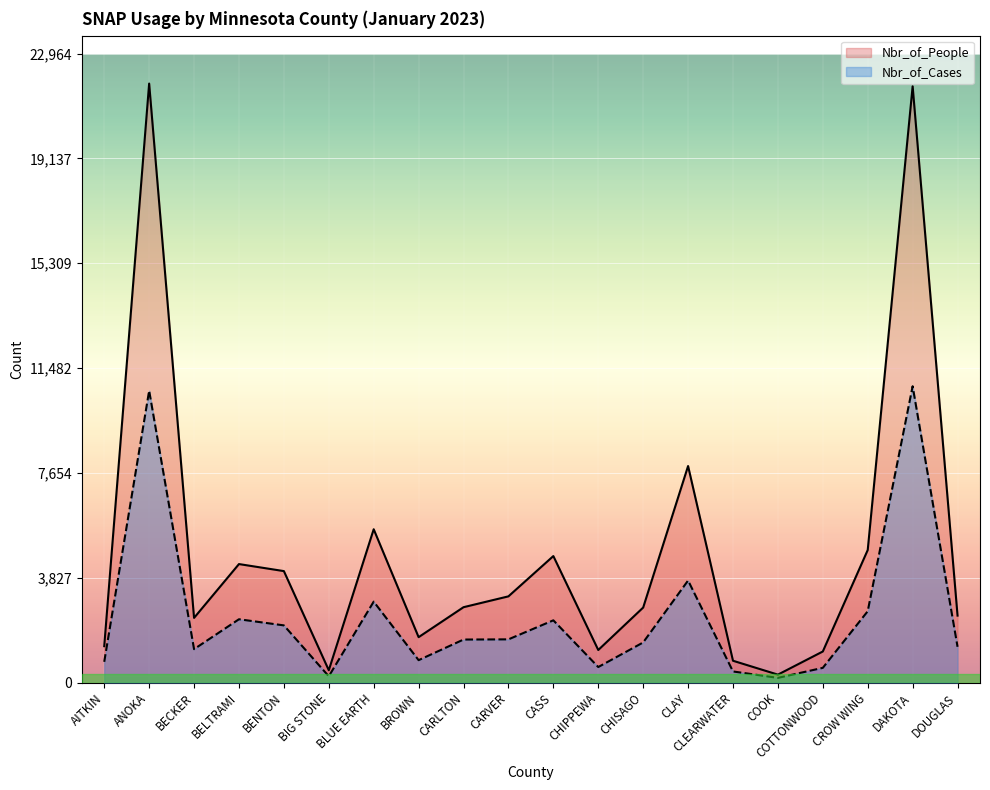

Which series has the largest total across all categories?

Nbr_of_People